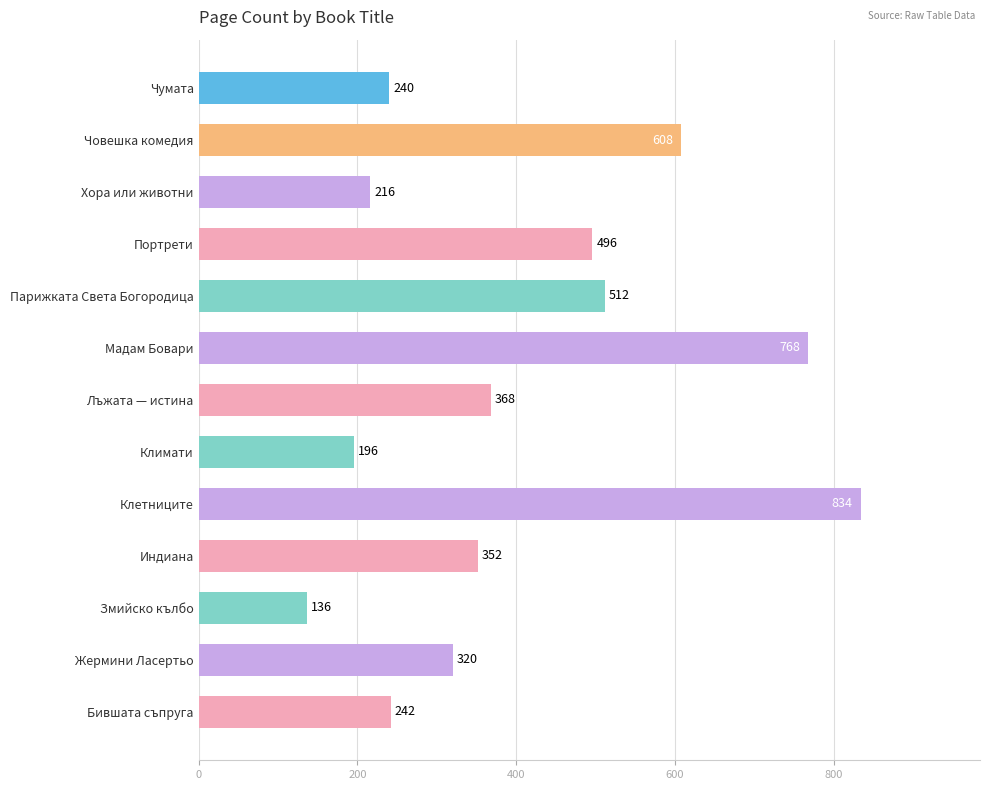

Rank the categories by value from highest to lowest.

Клетниците, Мадам Бовари, Човешка комедия, Парижката Света Богородица, Портрети, Лъжата — истина, Индиана, Жермини Ласертьо, Бившата съпруга, Чумата, Хора или животни, Климати, Змийско кълбо